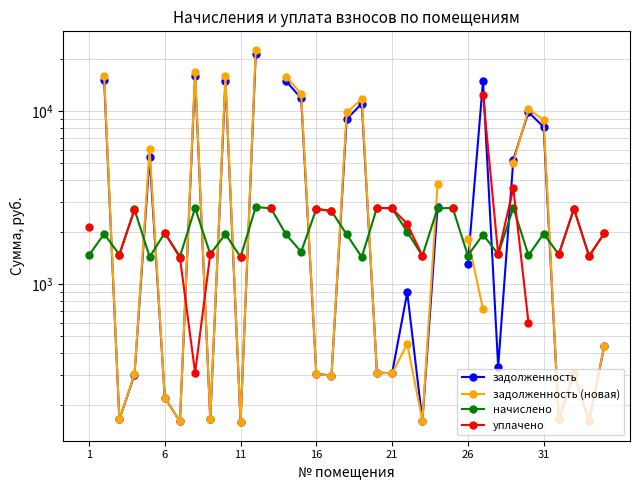

True or false: начислено and задолженность (новая) intersect in this chart.

True